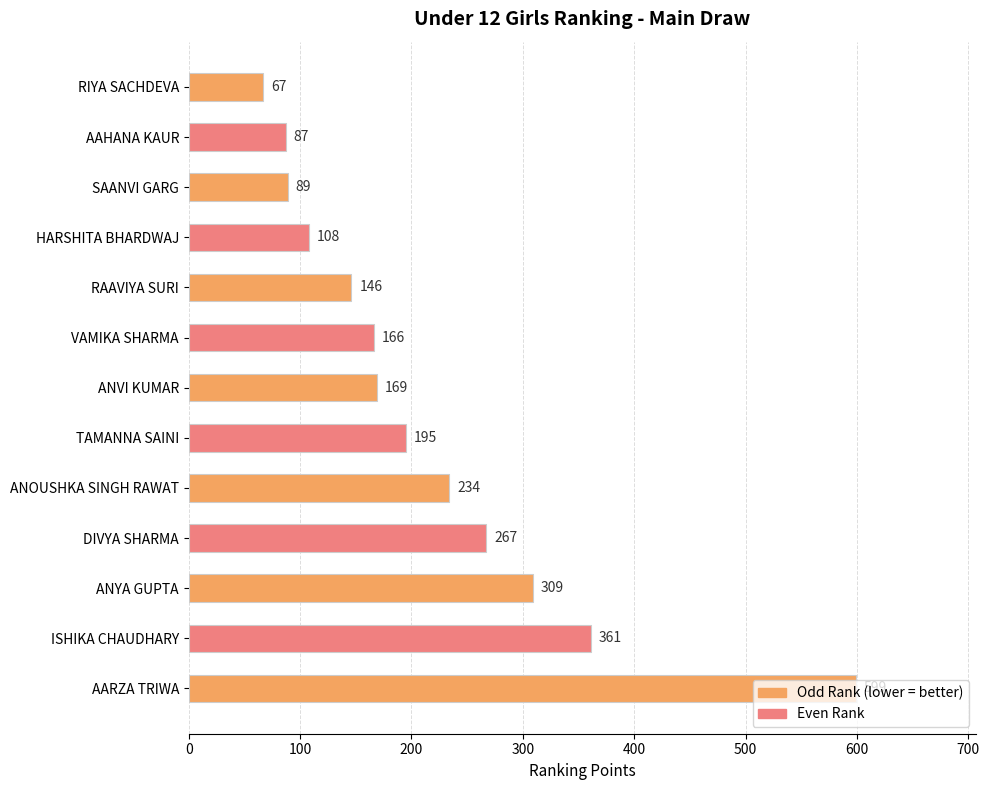

How many distinct data groups are displayed?

1